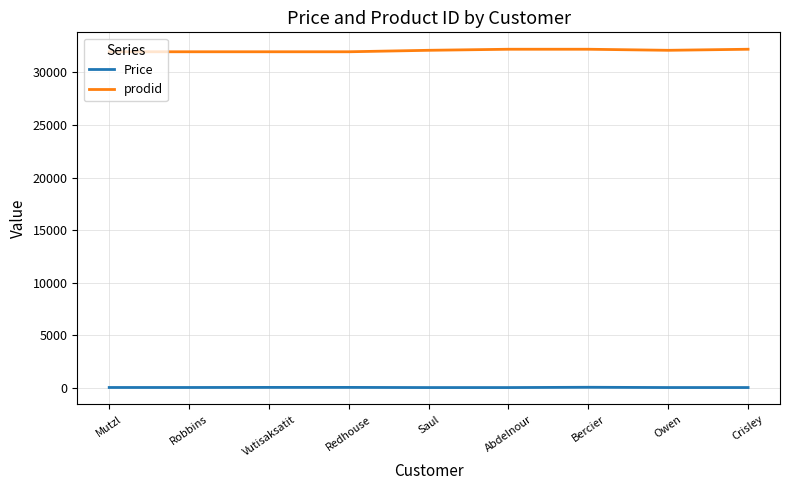

What is the average value of the prodid series?

32071.1